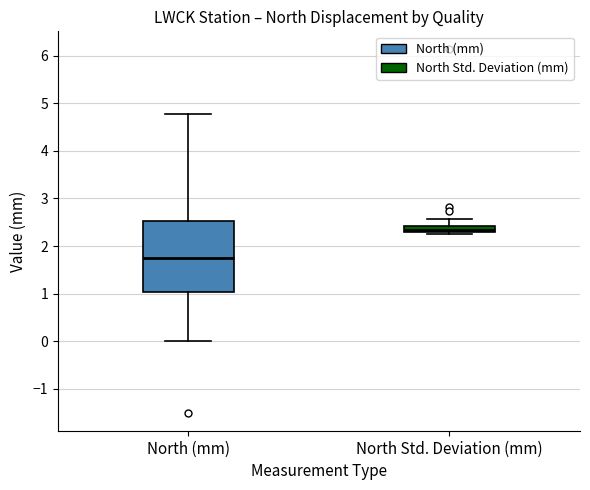

Where is the upper edge of the box for North Std. Deviation (mm) on the y-axis? The values are not printed on the chart, so give them approximately, as read against the axis.

2.4